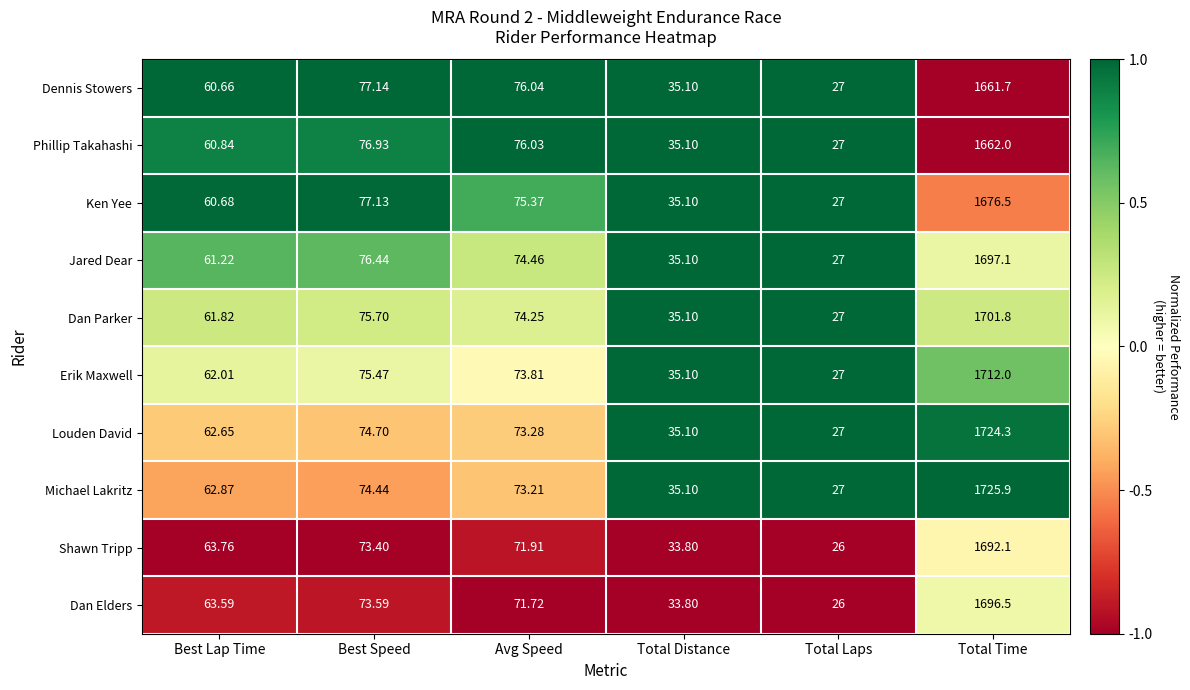

Rank the categories by Dan Parker value from highest to lowest.

Total Time, Best Speed, Avg Speed, Best Lap Time, Total Distance, Total Laps